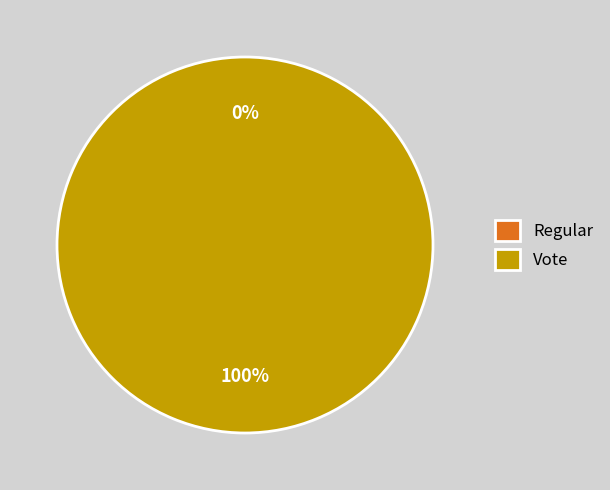

What is the smallest slice in the pie chart?

Regular